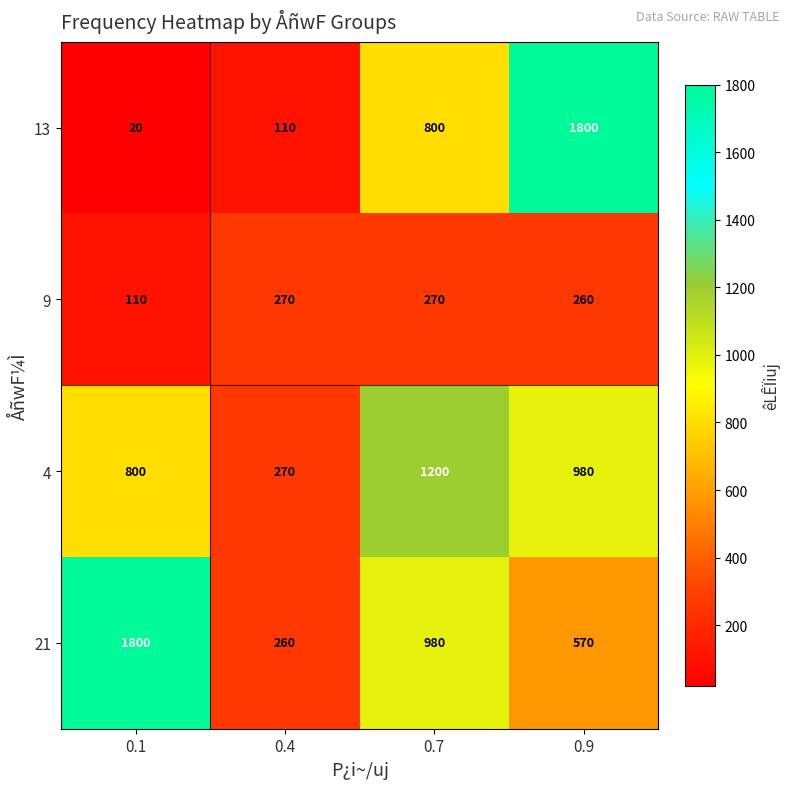

The value of 4 at 0.1 is 800. True or false?

True